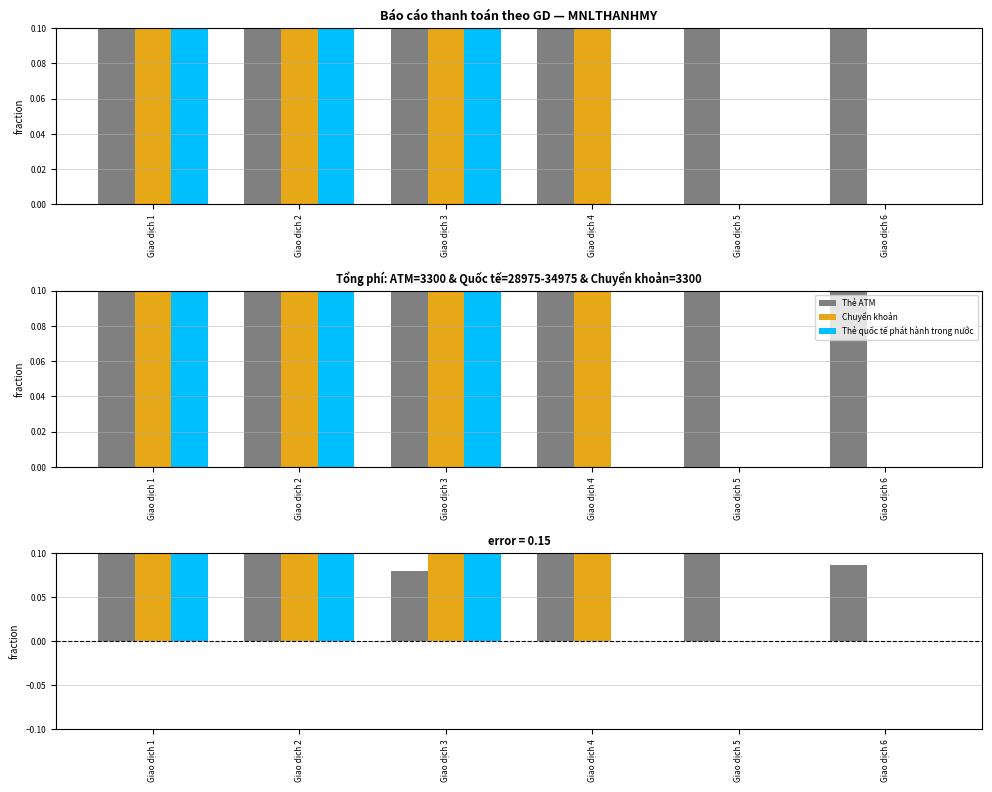

What is the difference between the maximum and second lowest values in the Chuyển khoản series?

0.1